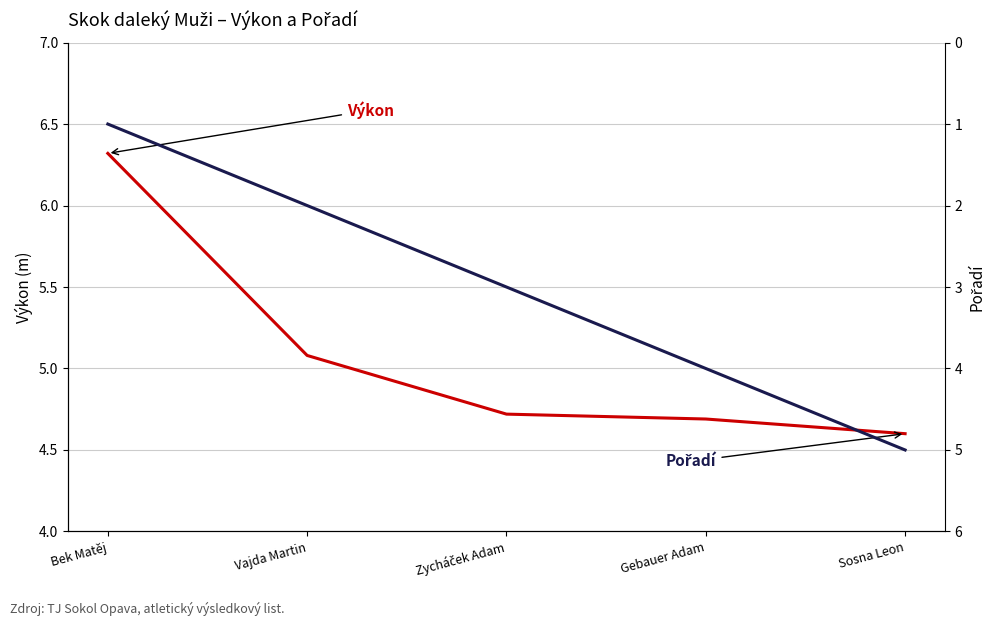

True or false: Pořadí has a value of 1.0 at Bek Matěj.

True